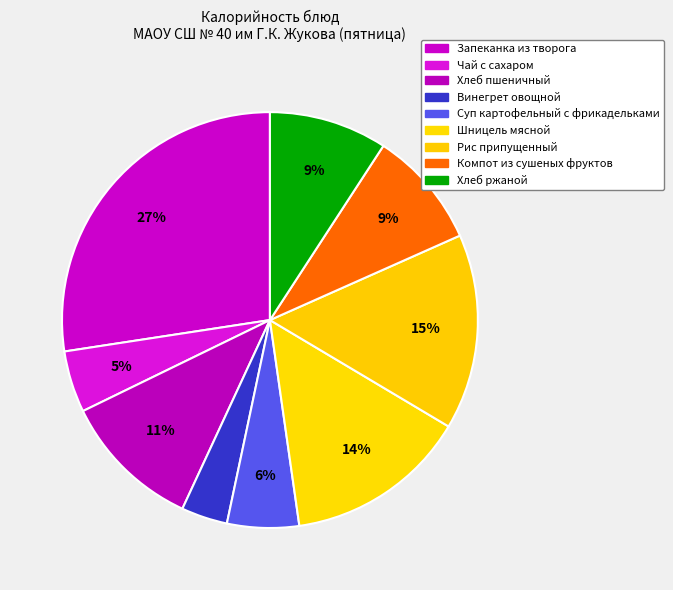

What is the smallest slice in the pie chart?

Винегрет овощной